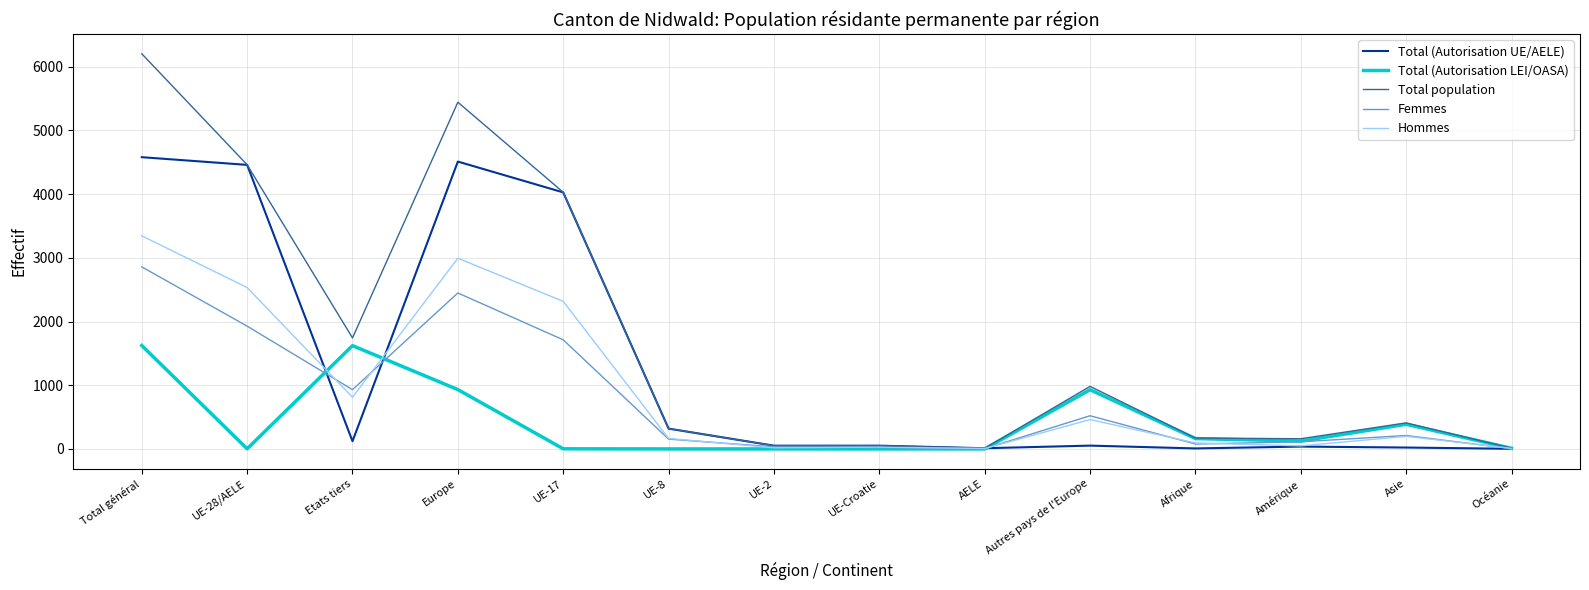

True or false: Total population has a value of 51 at UE-Croatie.

True